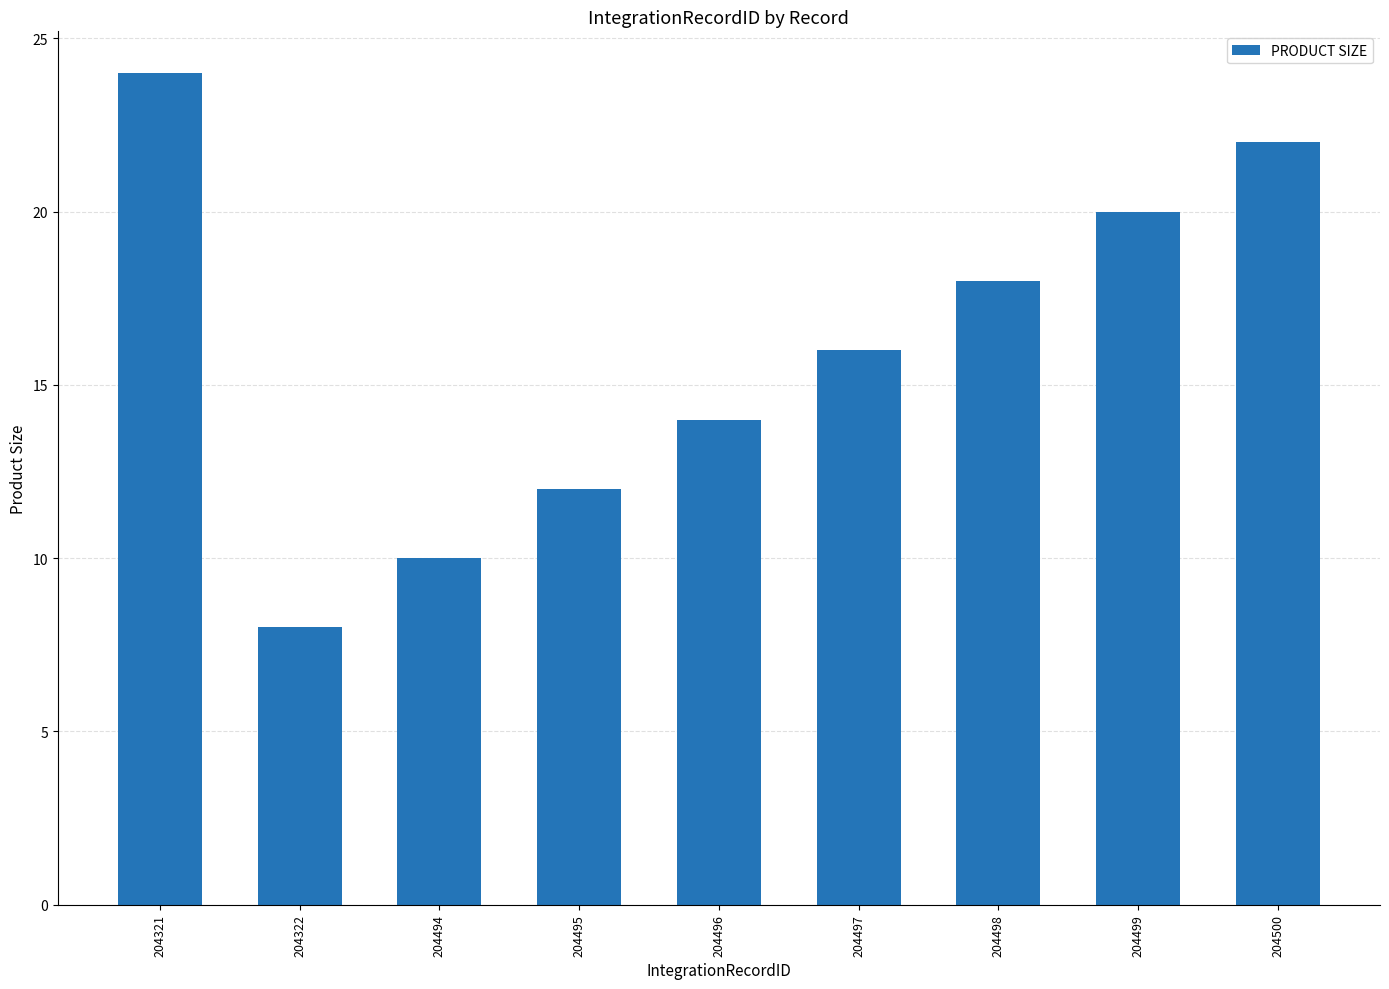

Rank the categories by value from lowest to highest.

204322, 204494, 204495, 204496, 204497, 204498, 204499, 204500, 204321